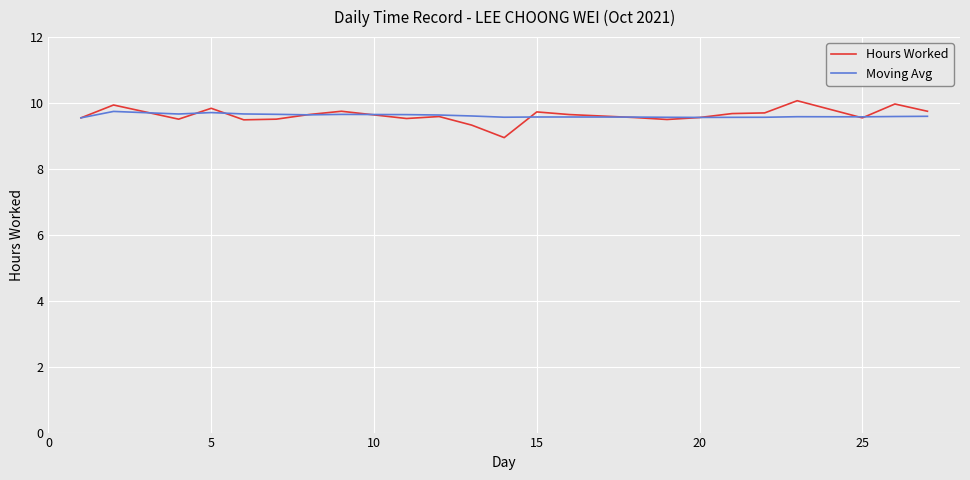

Which series has the largest range (max minus min)?

Hours Worked